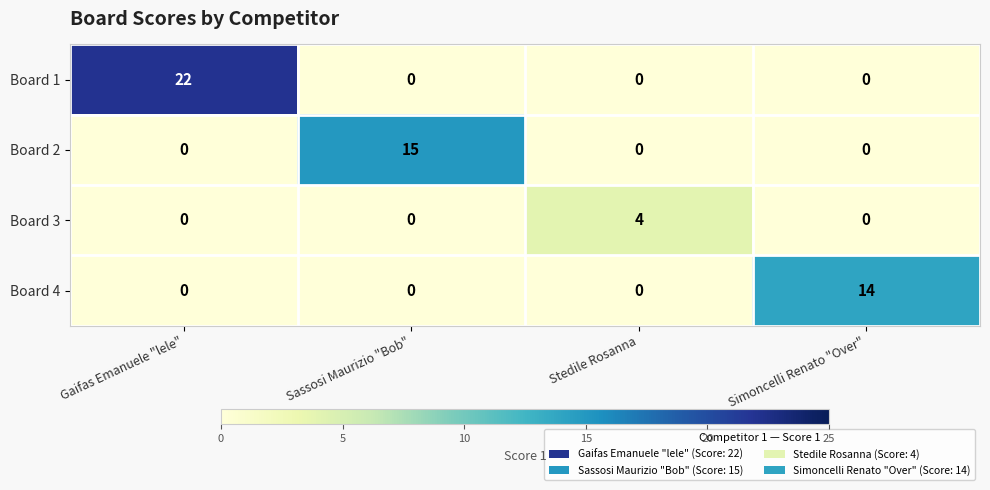

True or false: Board 4 has a value of 0 at Sassosi Maurizio "Bob".

True